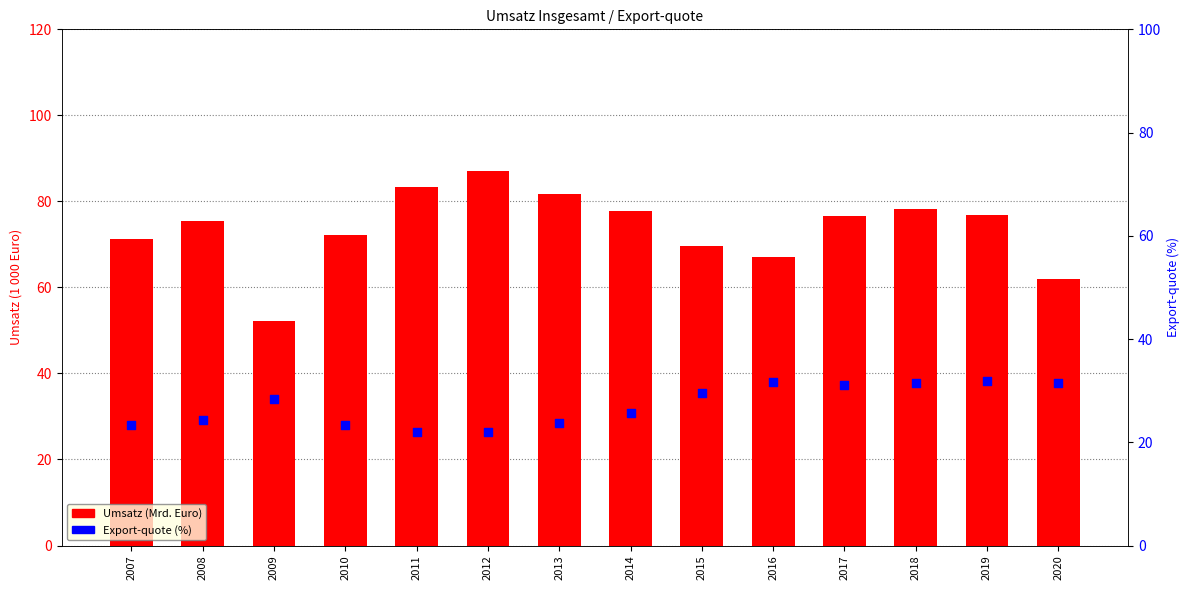

Is the value of Umsatz (Mrd. Euro) at 2013 greater than the value of Export-quote (%) at 2017?

Yes